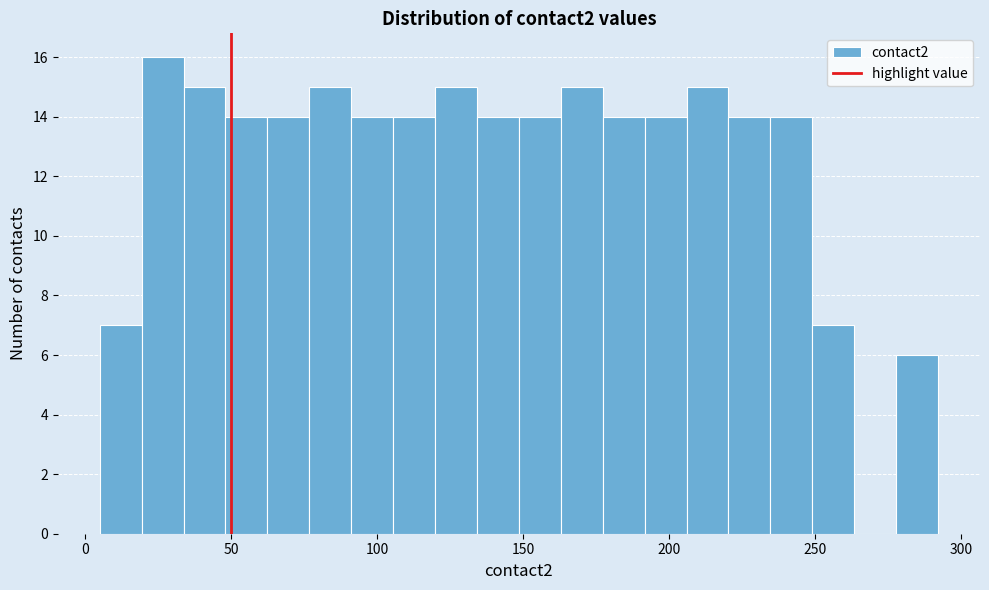

Read against the x-axis, roughly where is the centre of the tallest bar?

25